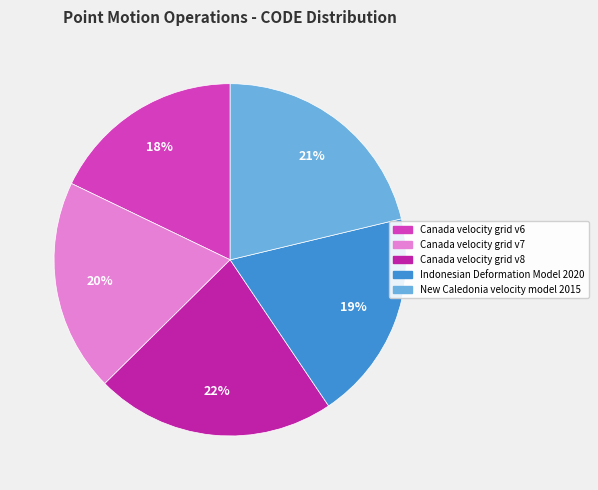

Does Canada velocity grid v6 represent more than half of the total?

No